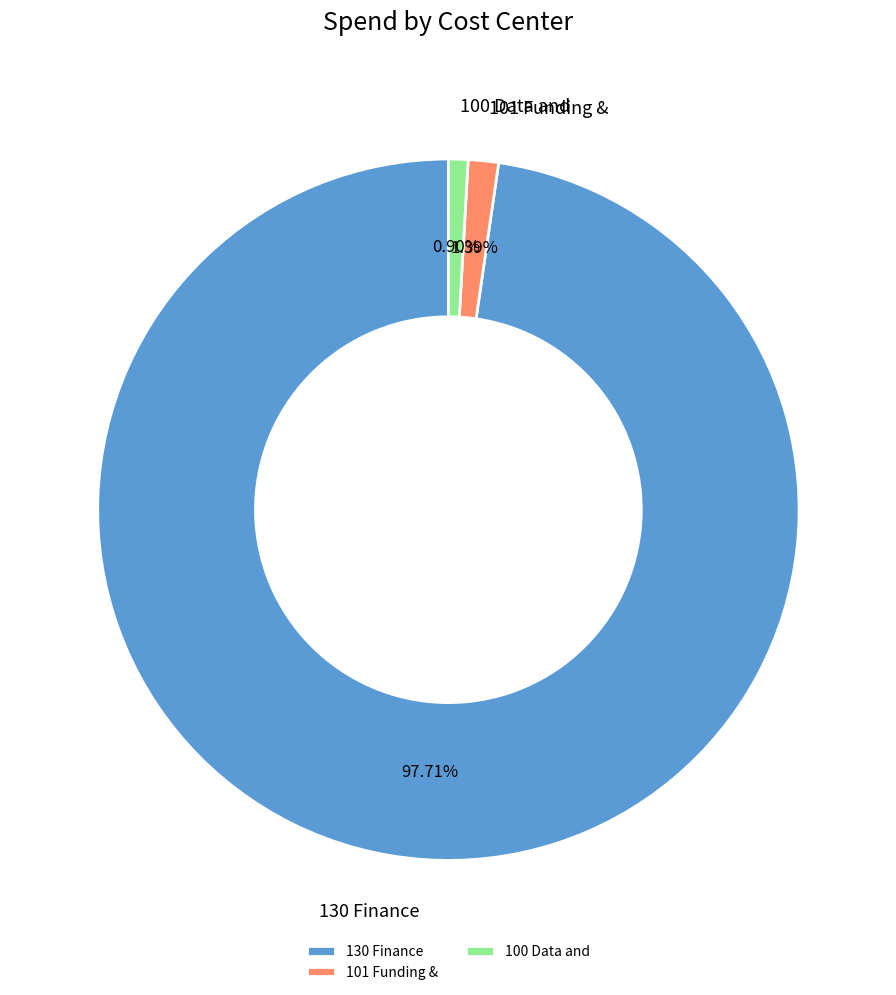

What is the ratio of the value at 100 Data and to the value at 101 Funding &?

0.6